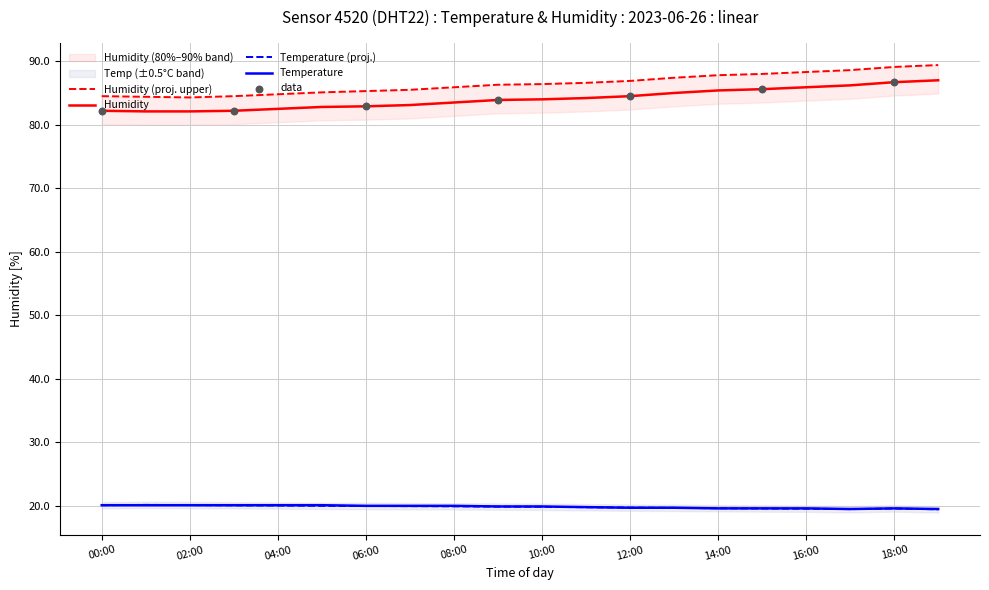

At how many categories does at least one series exceed 30?

20